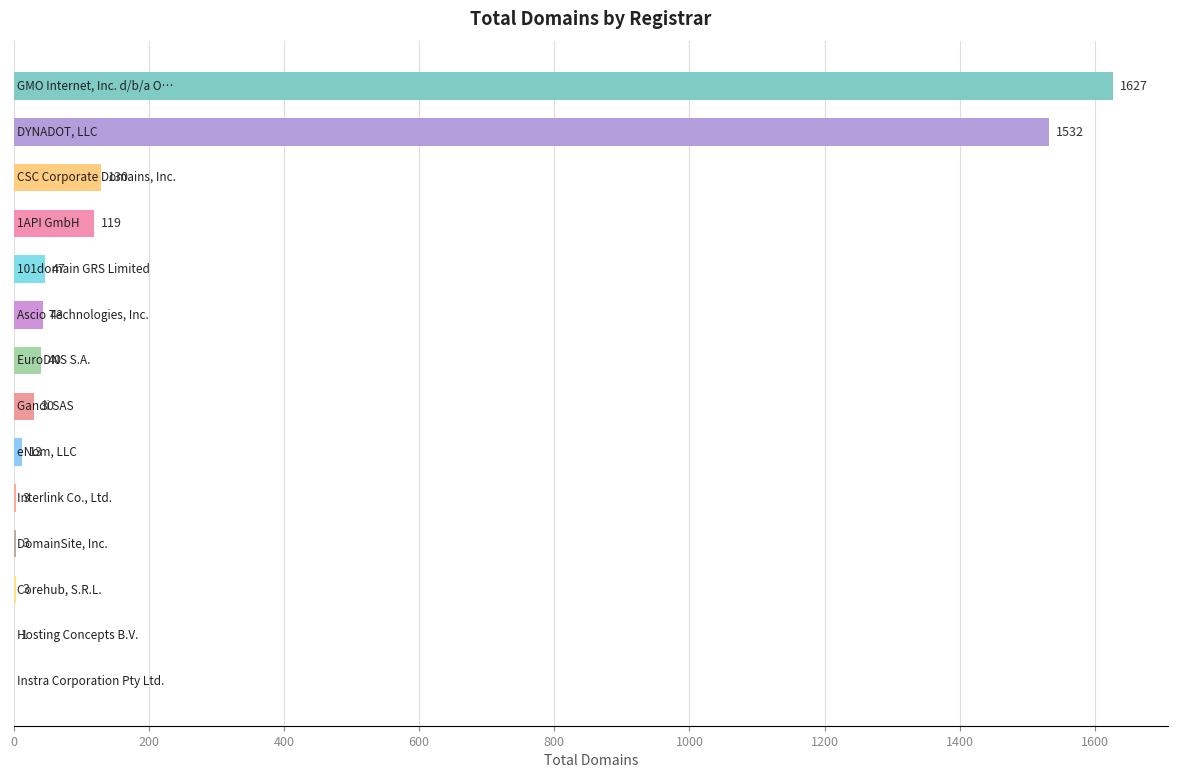

What is the greatest value displayed?

1627